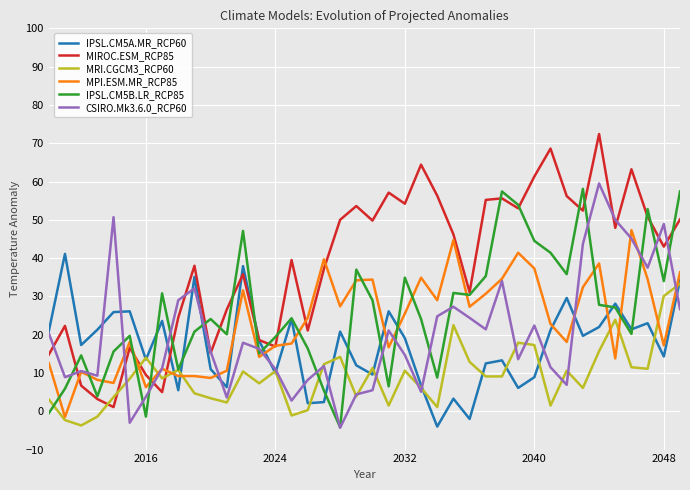

What are all the series names shown in the legend?

IPSL.CM5A.MR_RCP60, MIROC.ESM_RCP85, MRI.CGCM3_RCP60, MPI.ESM.MR_RCP85, IPSL.CM5B.LR_RCP85, CSIRO.Mk3.6.0_RCP60